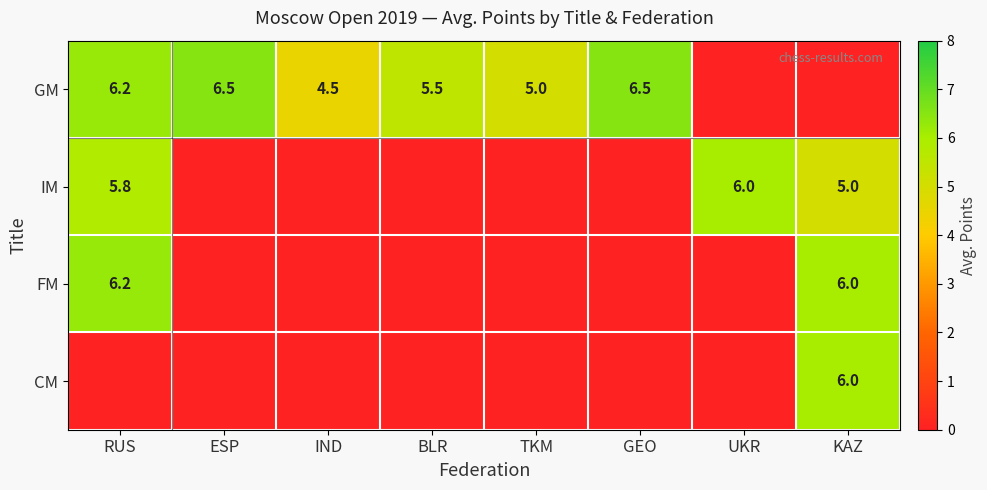

The GM series shows 3.8 at GEO. True or false?

False